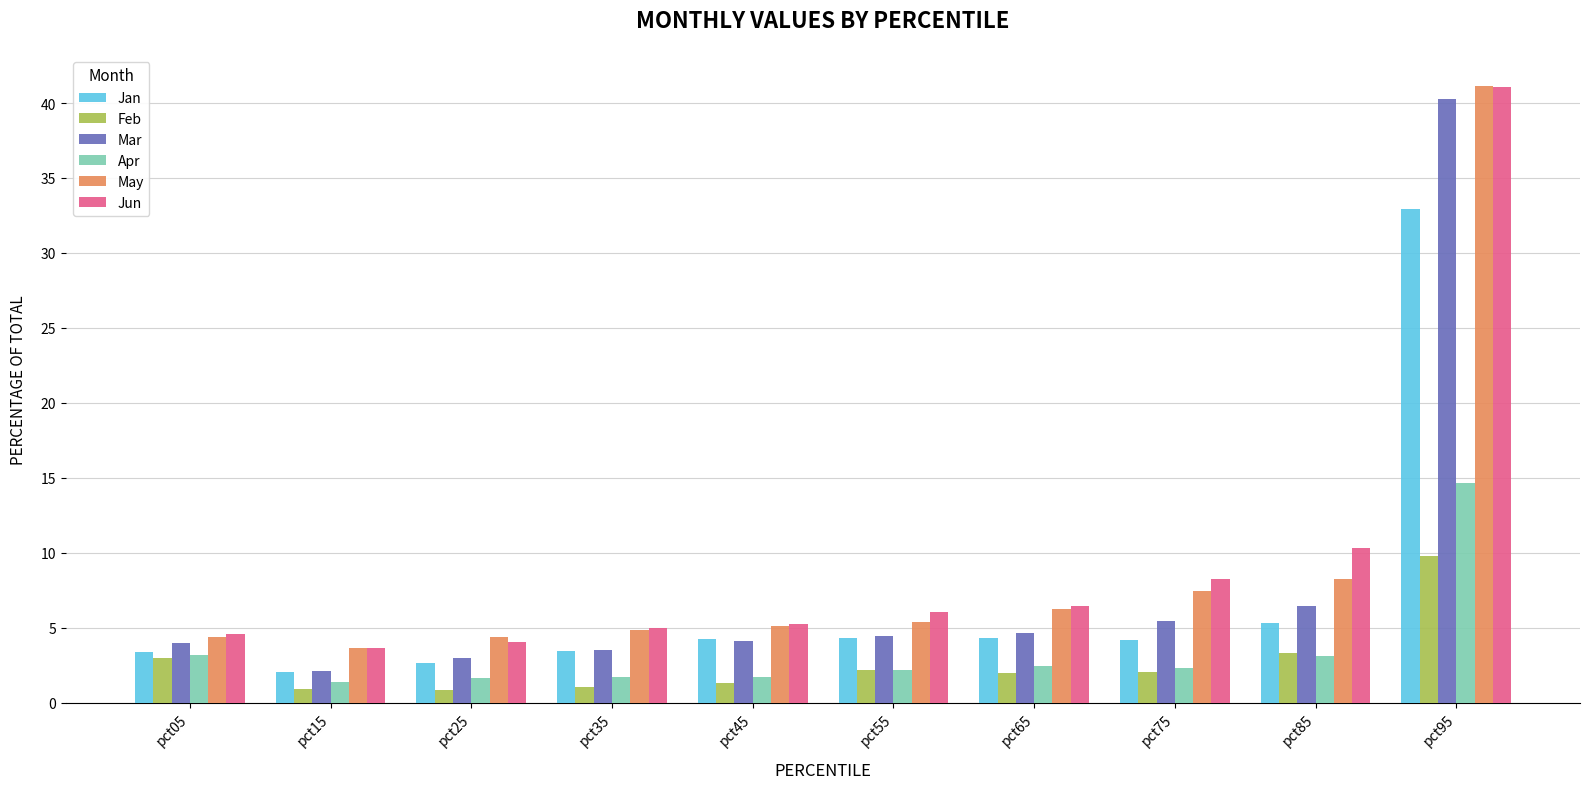

Which series changed the most between pct35 and pct95?

Mar